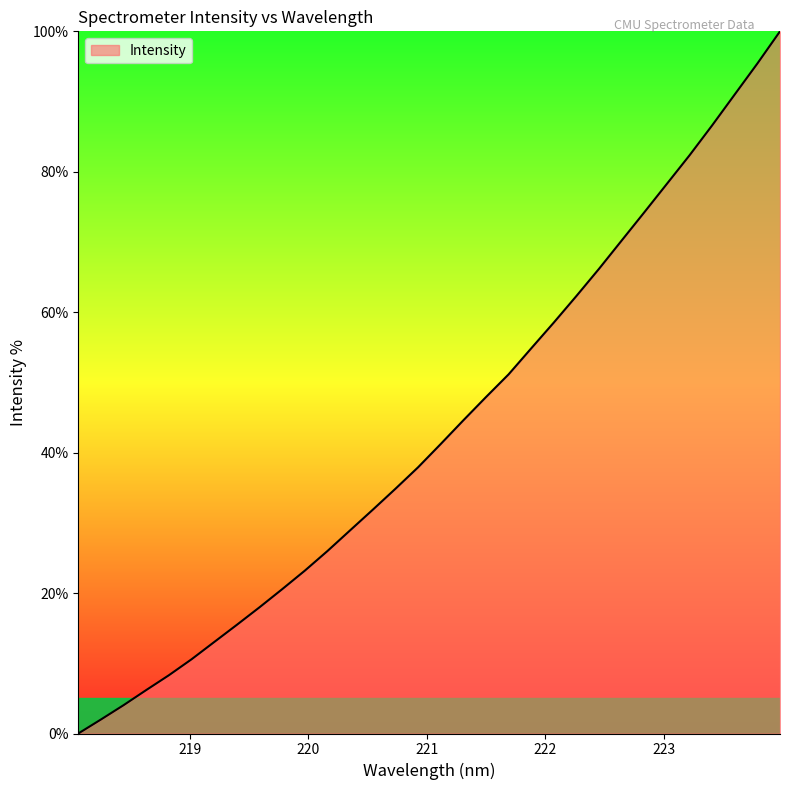

What is the difference between the maximum and minimum values?

100.0